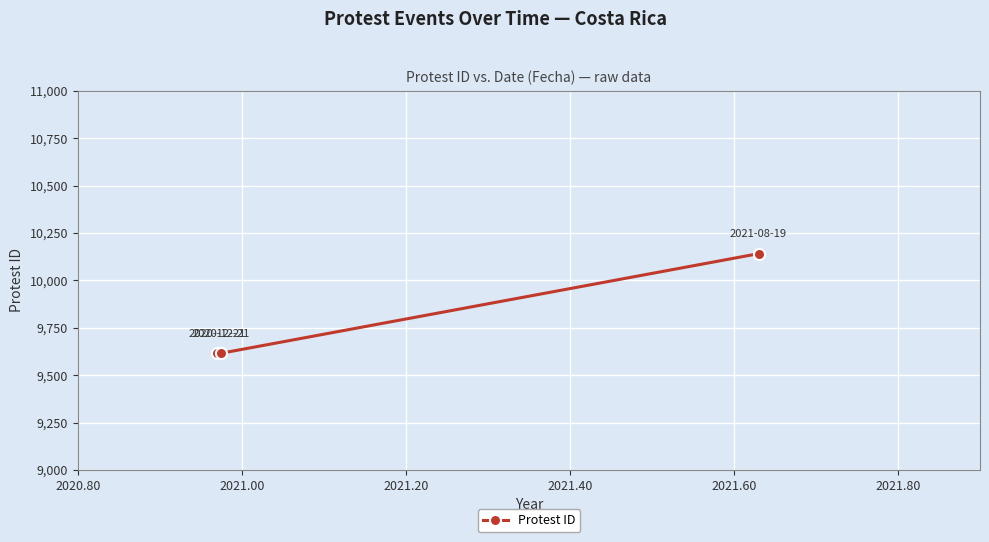

What is the value of the 2nd point from the left?

9616